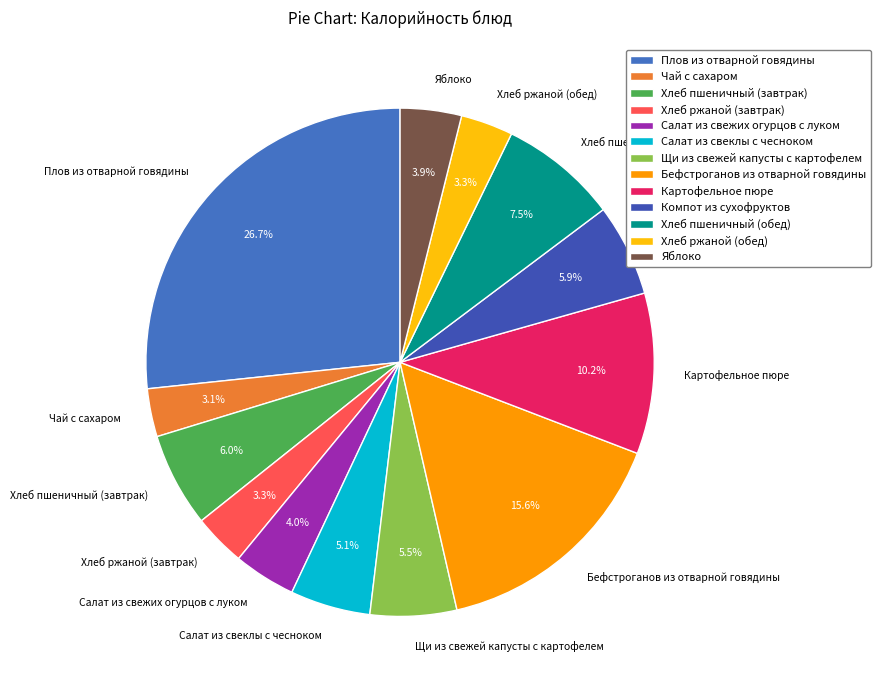

Count the number of slices in the pie.

13